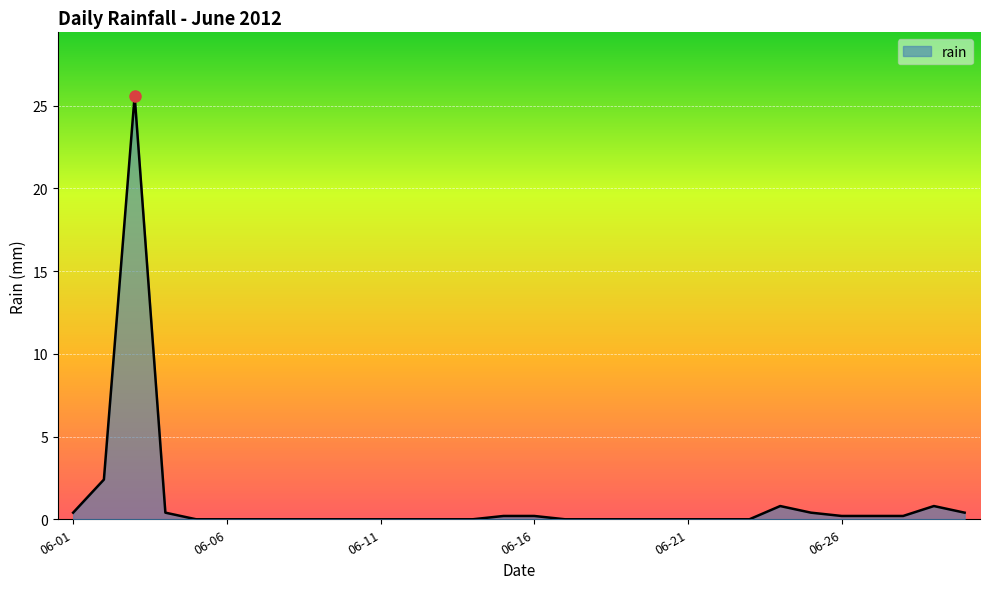

What is the greatest value displayed?

25.6